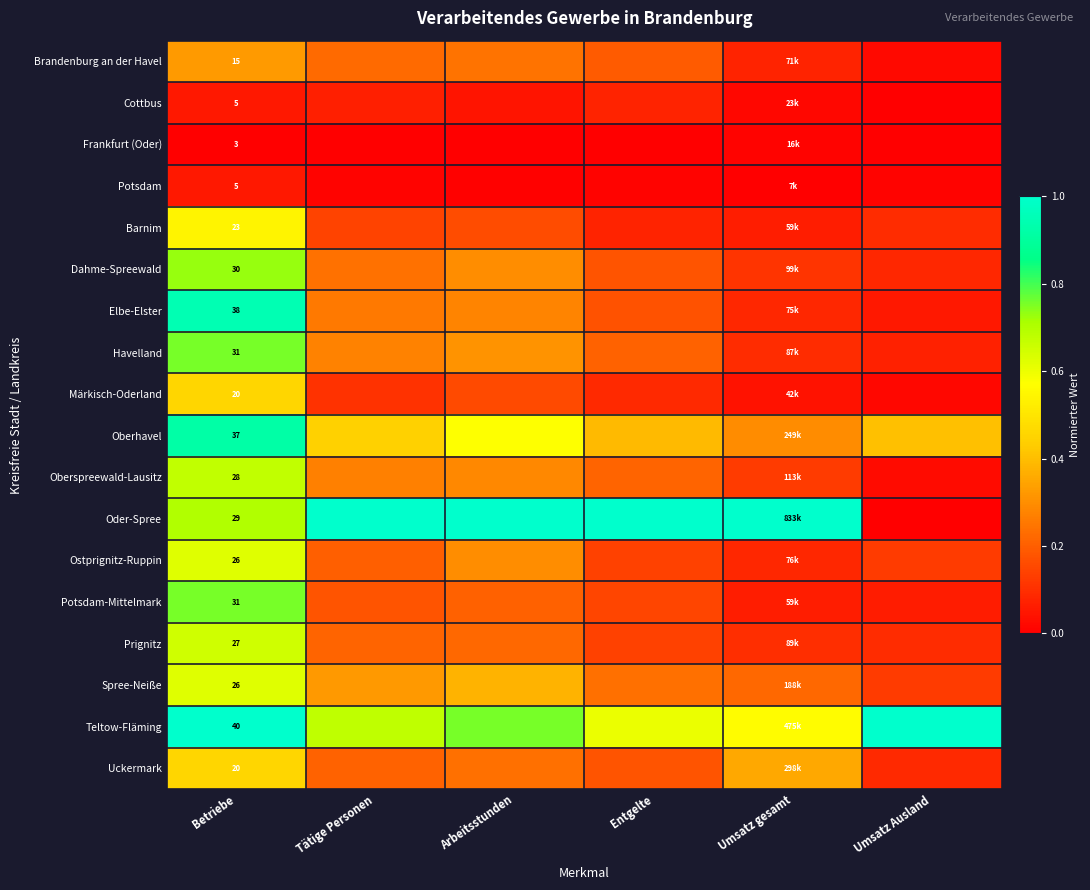

Count the number of data series in this chart.

18